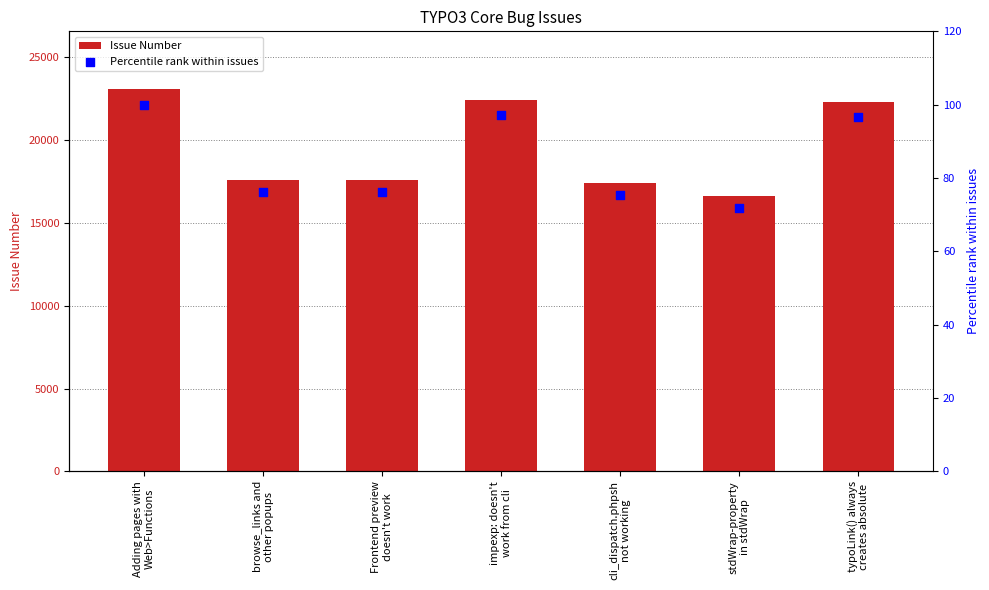

Which series has the widest spread of Y values?

Issue Number